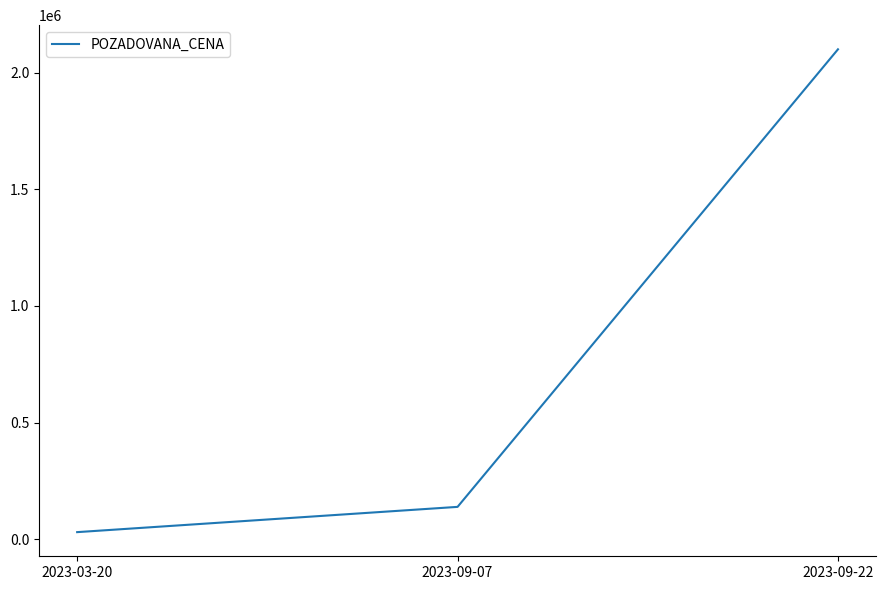

Rank the categories by value from lowest to highest.

2023-03-20, 2023-09-07, 2023-09-22